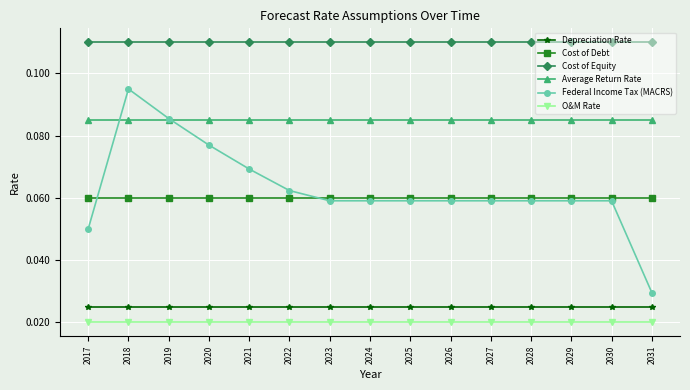

At which category is the sum across all series the highest?

2018